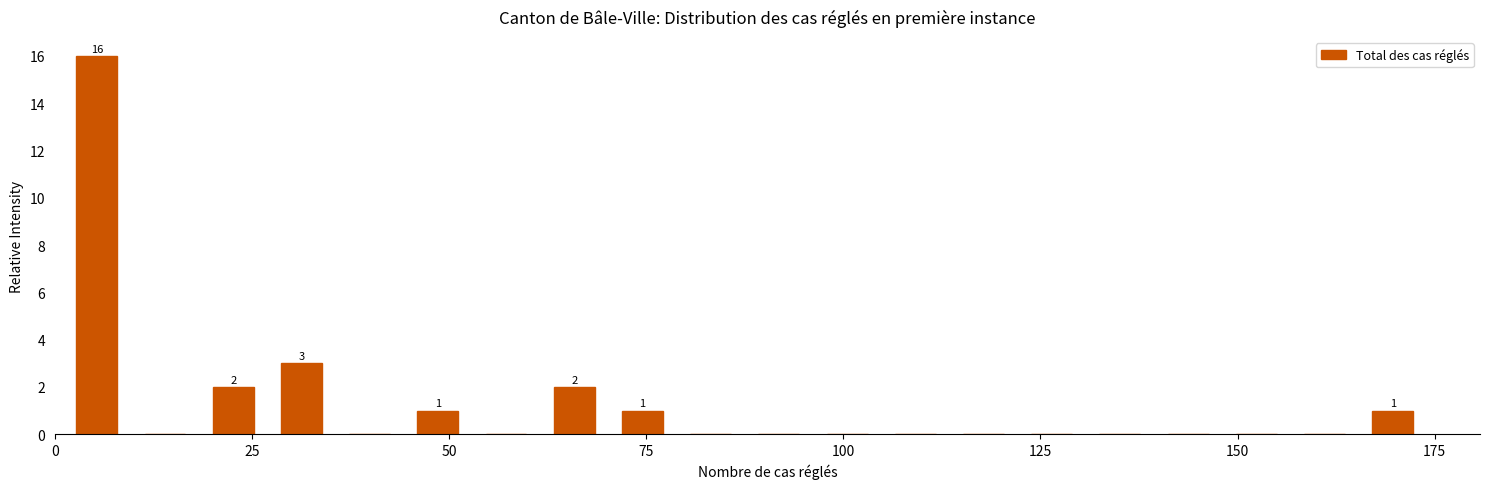

Around what value on the x-axis is the tallest bar? Give the approximate position of its centre, as read against the axis.

5